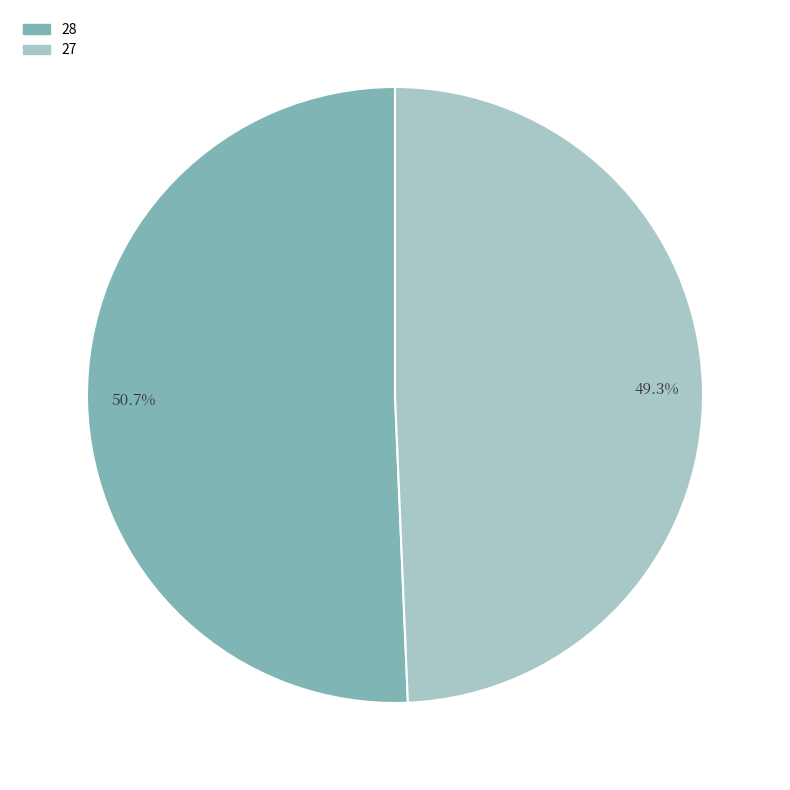

The 28 slice represents 51% of the pie. True or false?

True